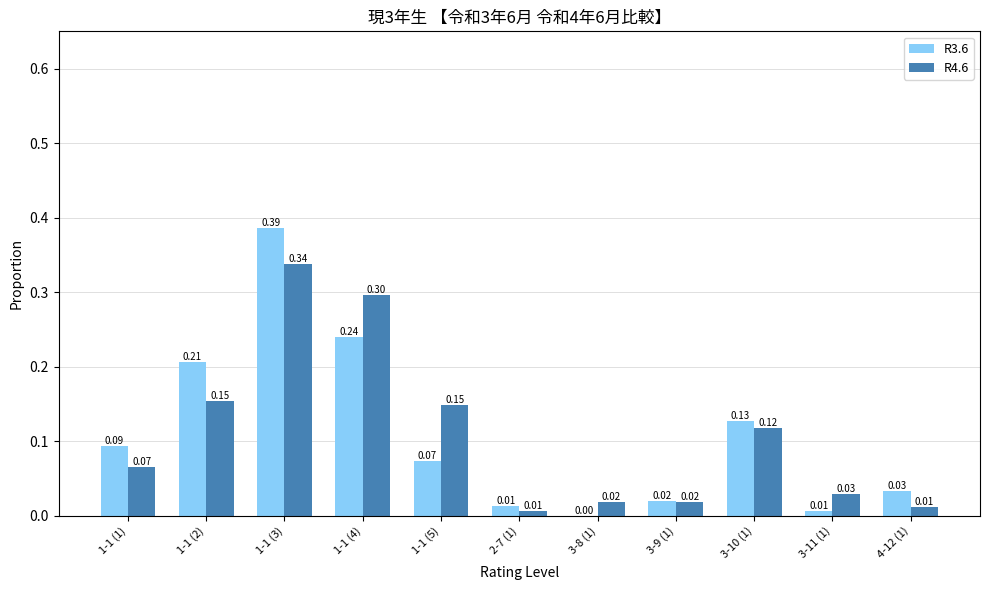

At which category is the sum across all series the highest?

1-1 (3)